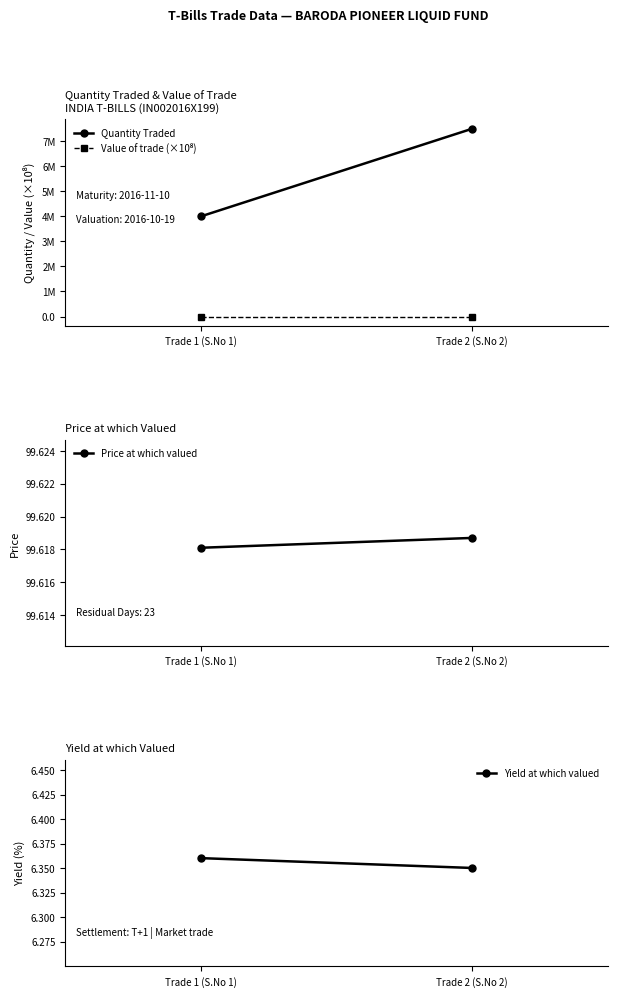

What is the label of the 2nd point from the left?

Trade 2 (S.No 2)